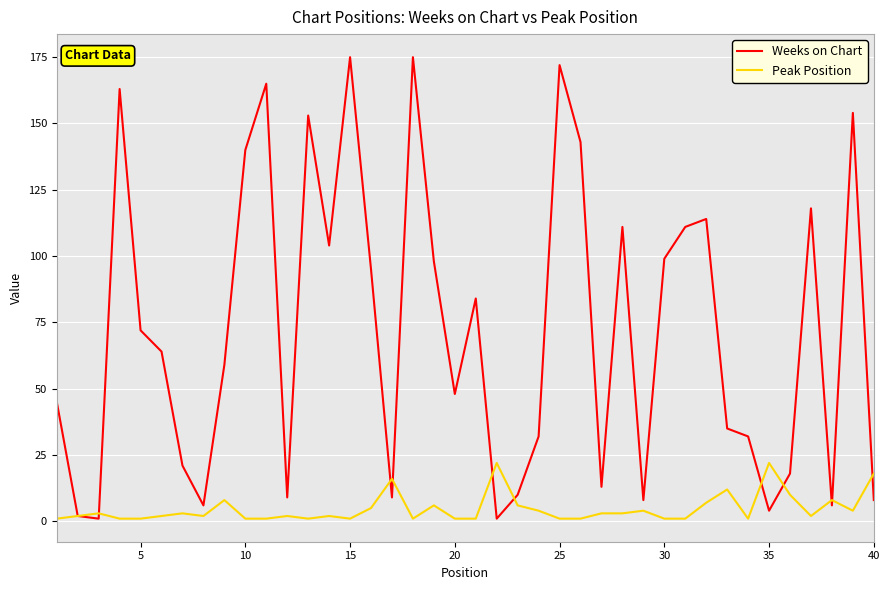

True or false: Peak Position has more than 0 points higher than both neighbors.

True